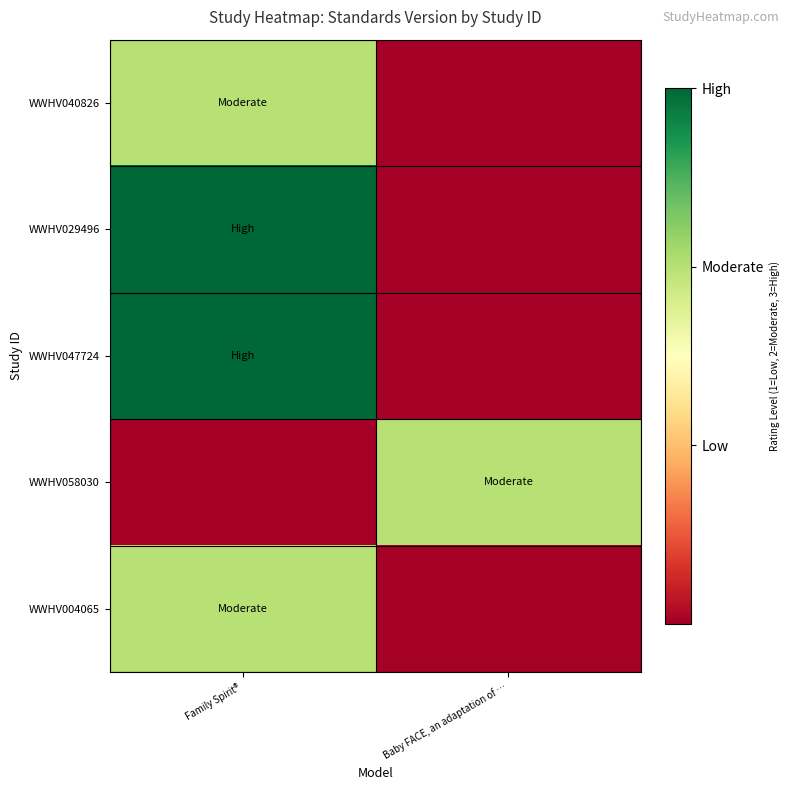

Rank the series at Baby FACE, an adaptation of … from highest to lowest value.

WWHV058030, WWHV040826, WWHV029496, WWHV047724, WWHV004065